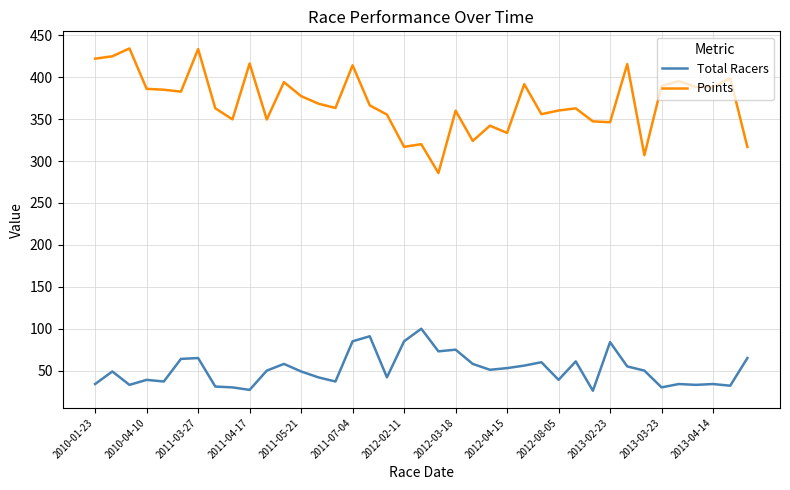

List the series in order of their peak value, highest first.

Points, Total Racers